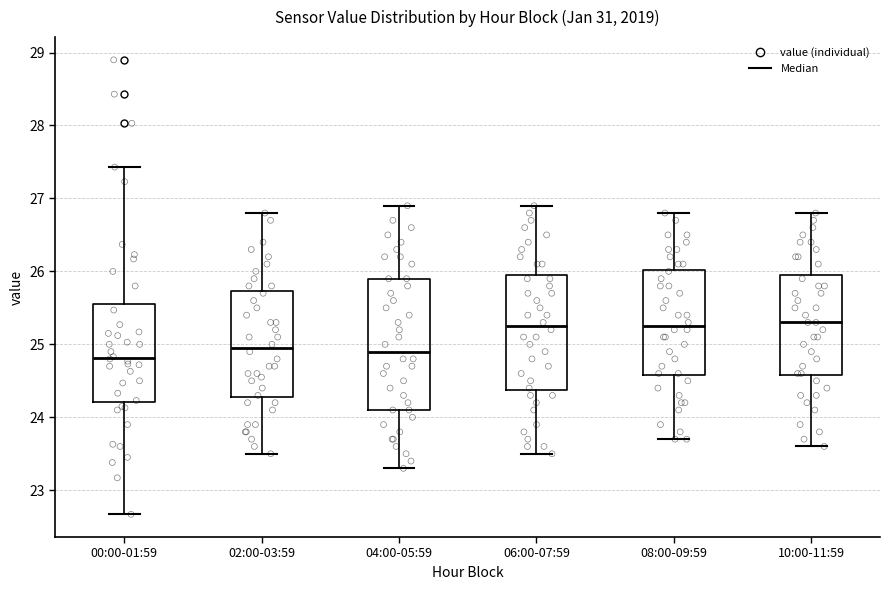

Reading left to right, transcribe this box plot: for each box, give where its median line is, the range the box spans, and where its two whiskers end, as read against the y-axis. The values are not printed on the chart, so give them approximately, as read against the axis.

00:00-01:59: median 24.8, box 24.2 to 25.6, whiskers 22.7 to 27.4
02:00-03:59: median 25.0, box 24.3 to 25.7, whiskers 23.5 to 26.8
04:00-05:59: median 24.9, box 24.1 to 25.9, whiskers 23.3 to 26.9
06:00-07:59: median 25.3, box 24.4 to 26.0, whiskers 23.5 to 26.9
08:00-09:59: median 25.3, box 24.6 to 26.0, whiskers 23.7 to 26.8
10:00-11:59: median 25.3, box 24.6 to 26.0, whiskers 23.6 to 26.8